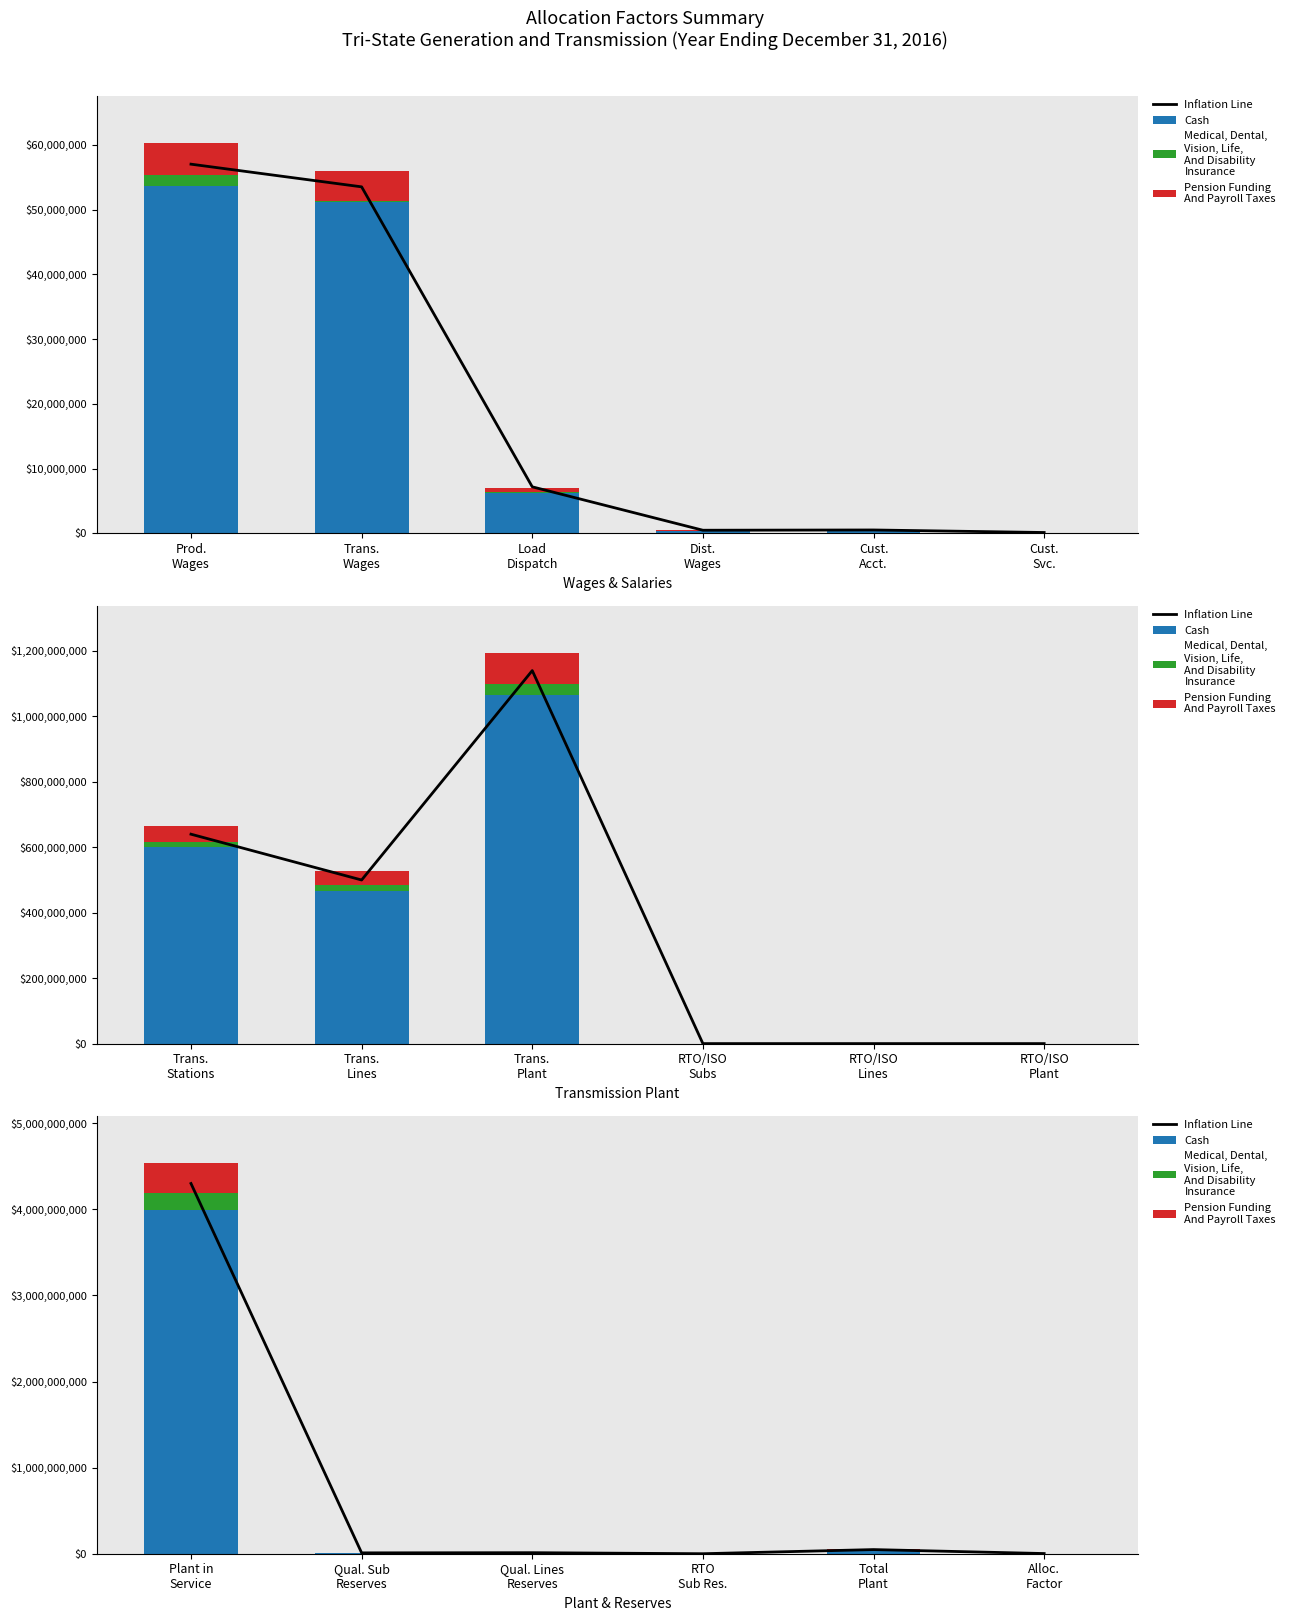

Does the chart contain any negative values?

No